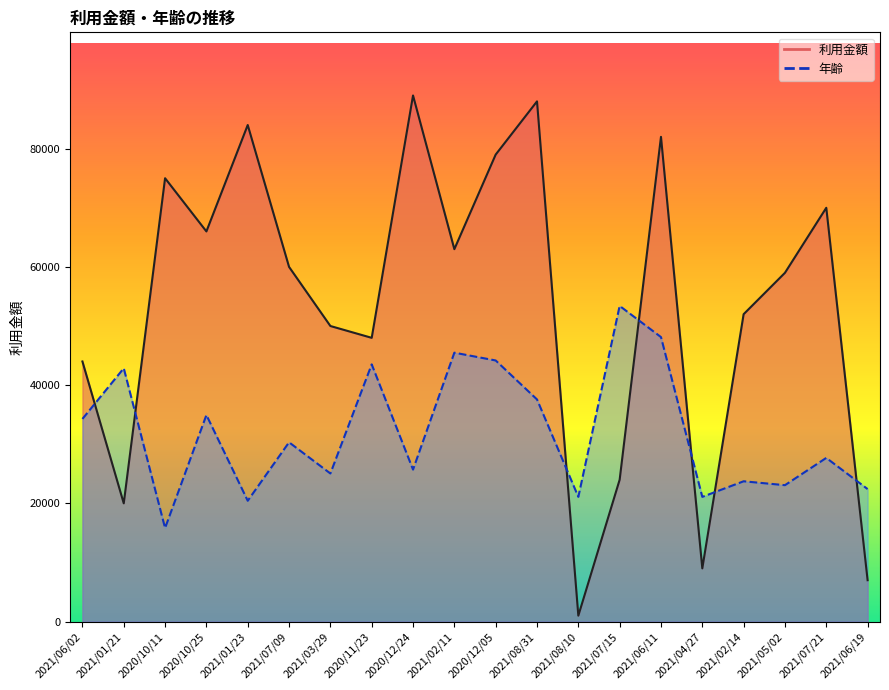

What is the total value across all series at 2021/02/14?

75733.3